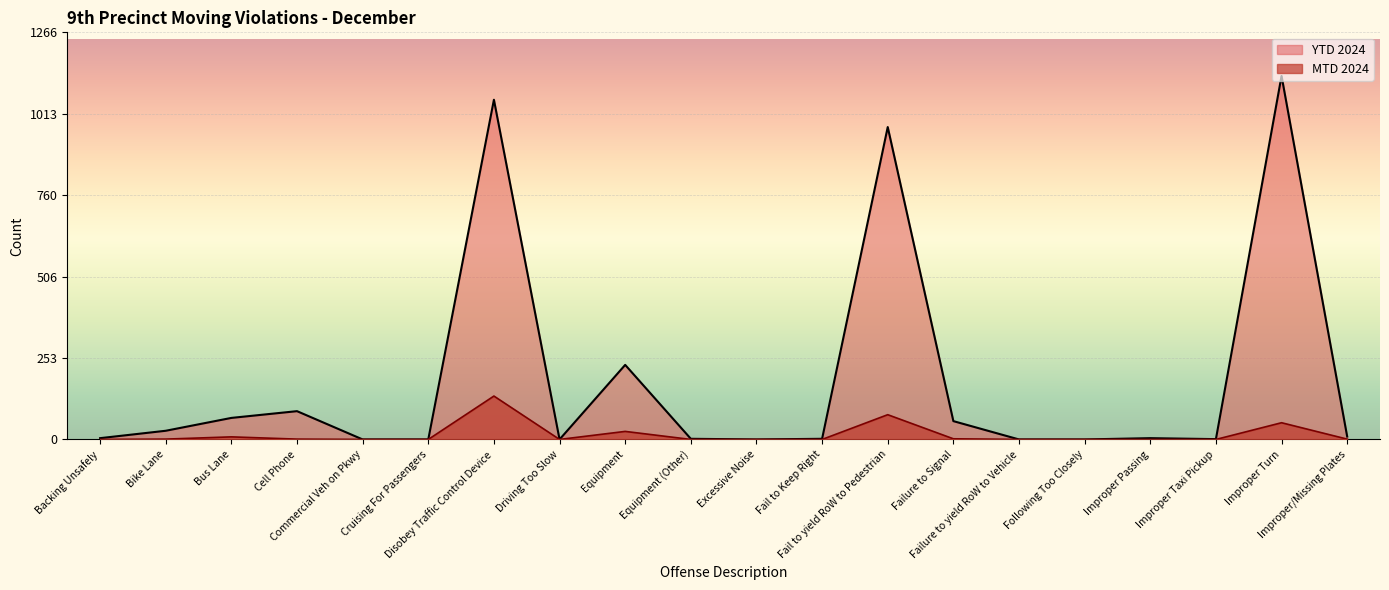

What is the difference between the second highest and minimum values in the YTD 2024 series?

1057